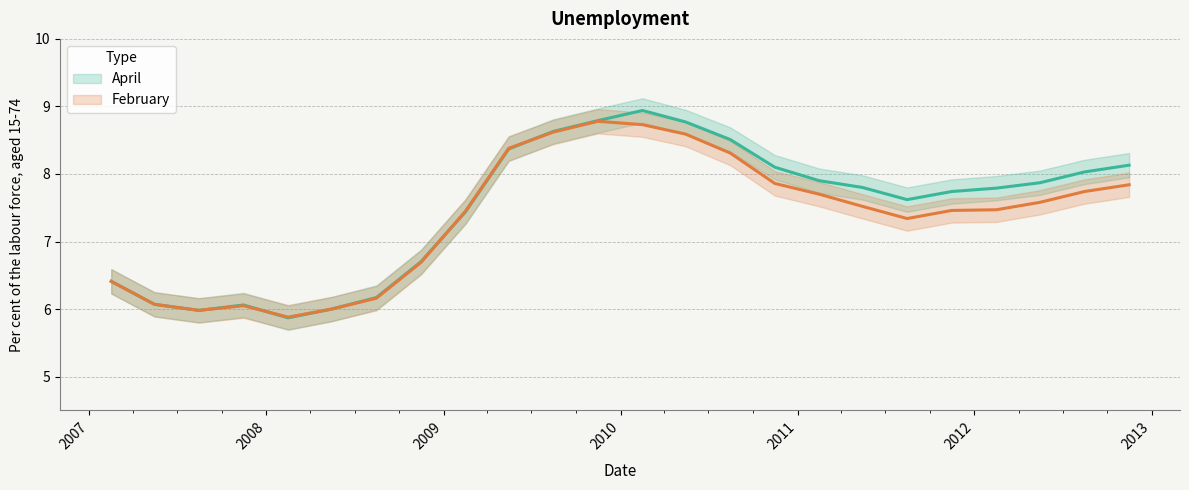

Does the chart have visible grid lines?

Yes